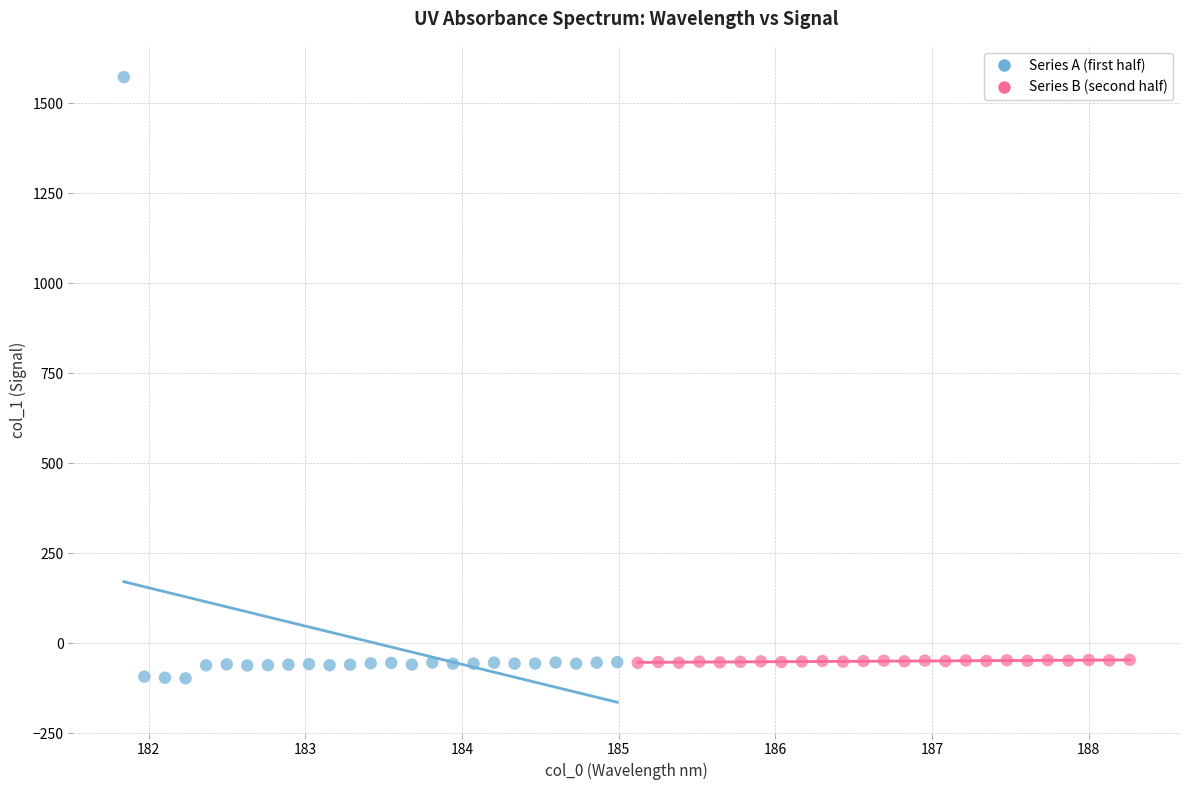

What are all the series names shown in the legend?

Series A (first half), Series B (second half)